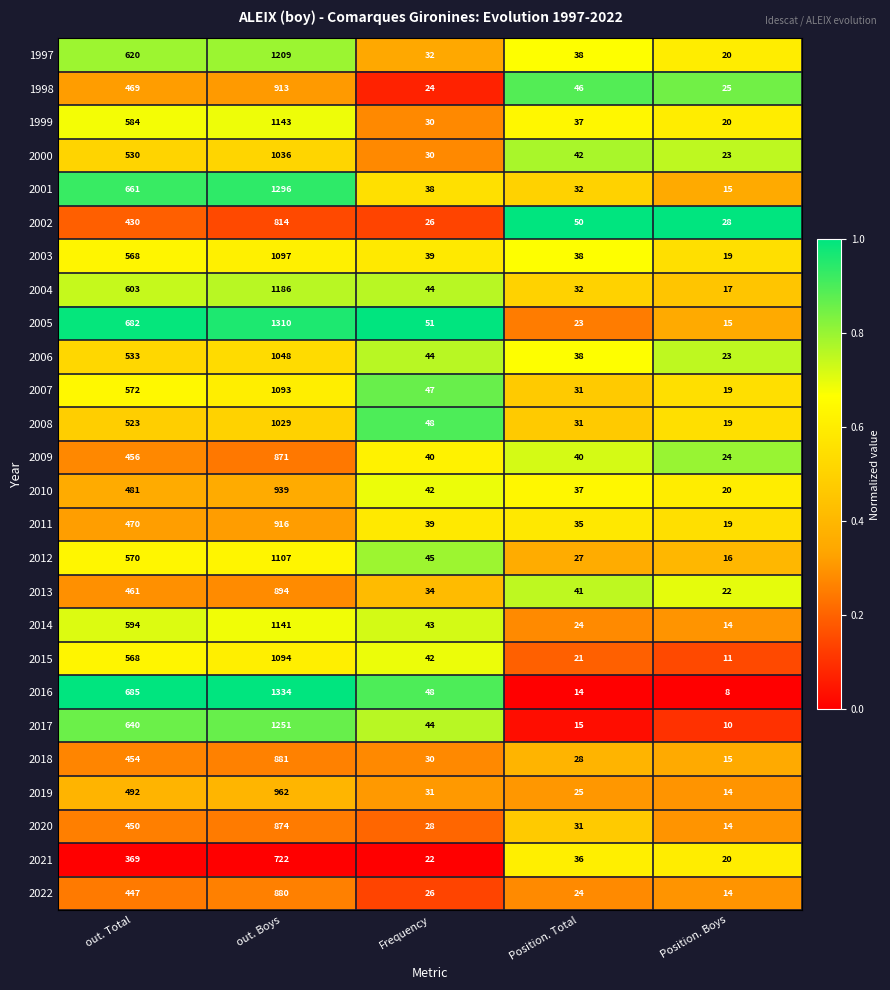

What is the sum of all 2004 values?

1882